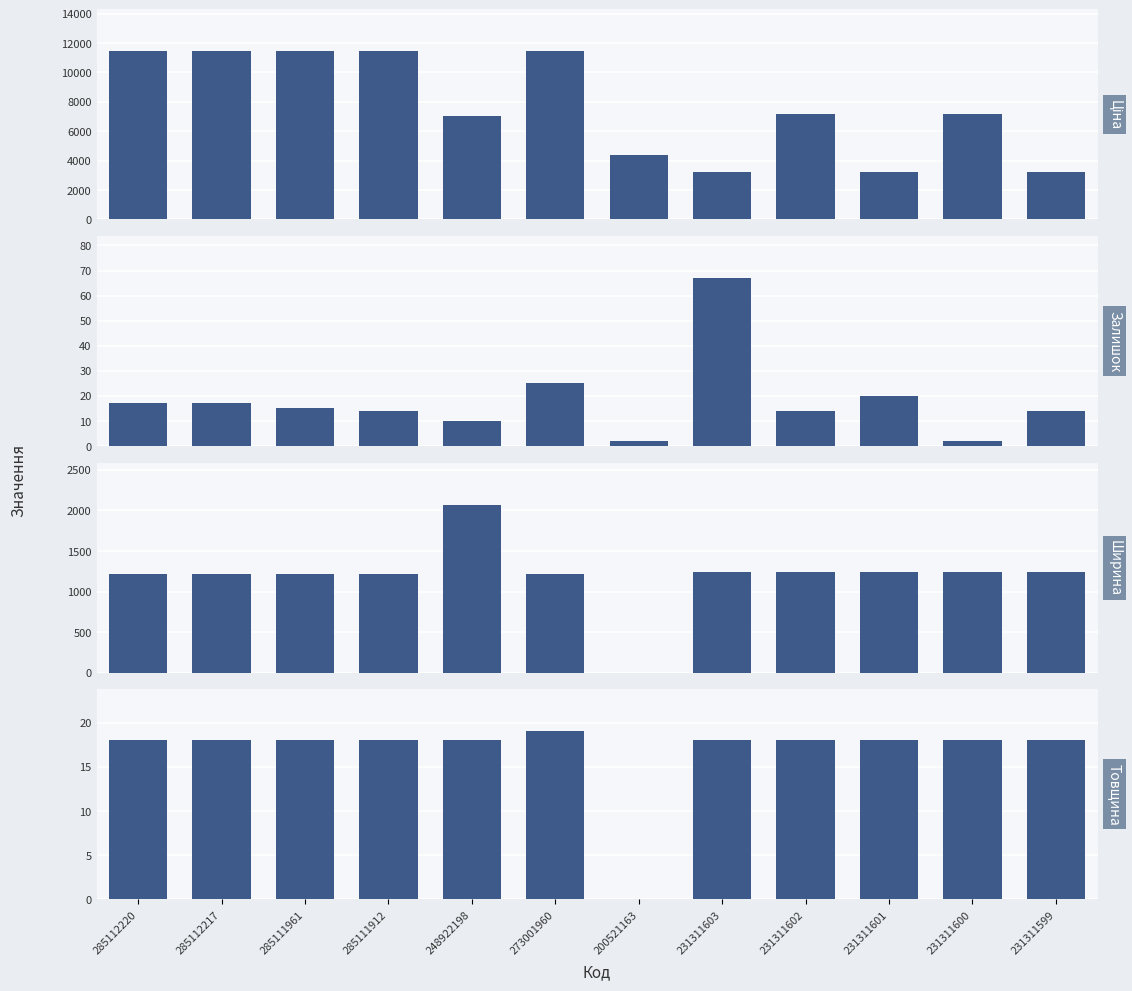

What is the highest value of the Ширина series?

2070.0